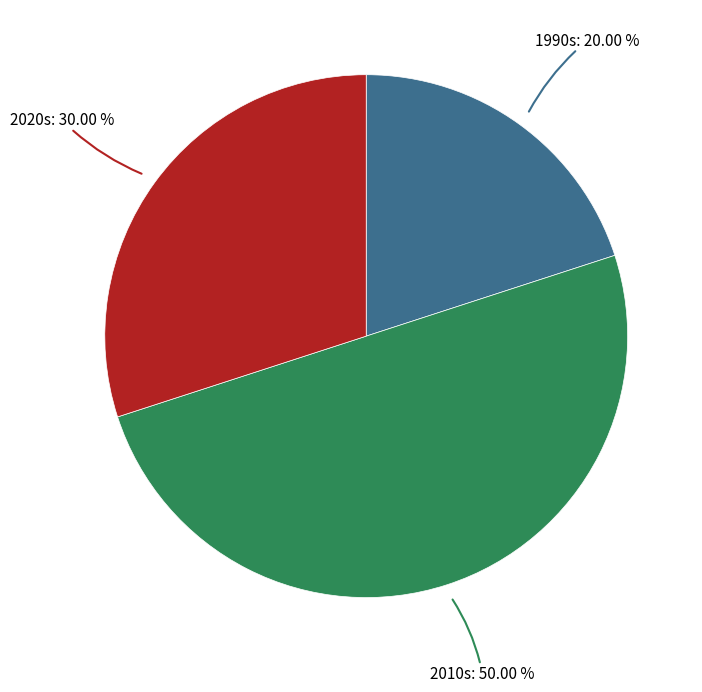

Is the sum of 1990s and 2010s greater than half?

Yes